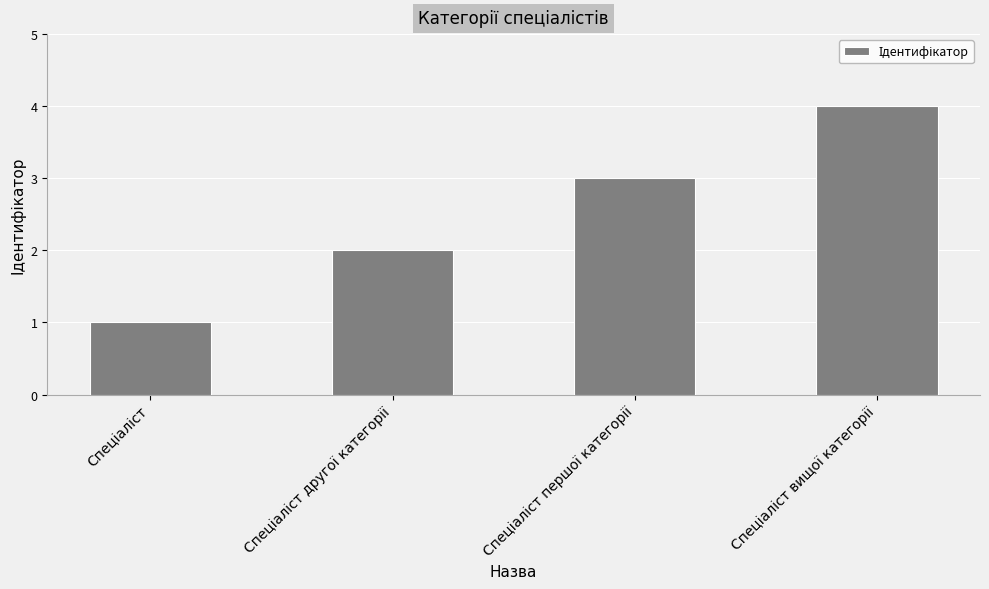

What is the greatest value displayed?

4